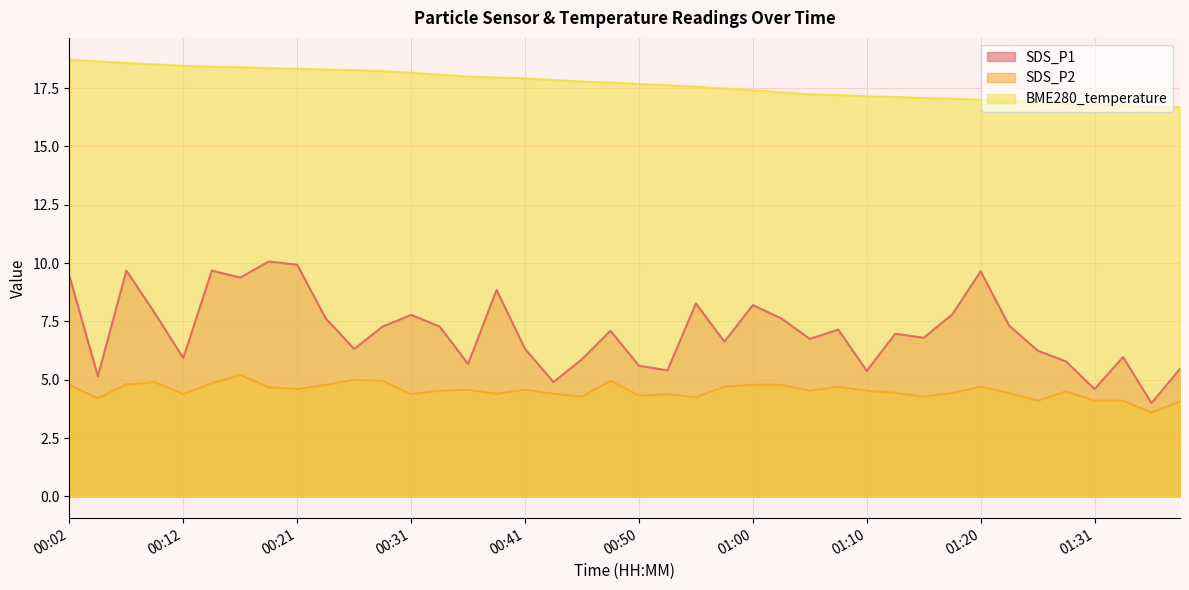

Read the SDS_P1 value at 01:08.

7.2